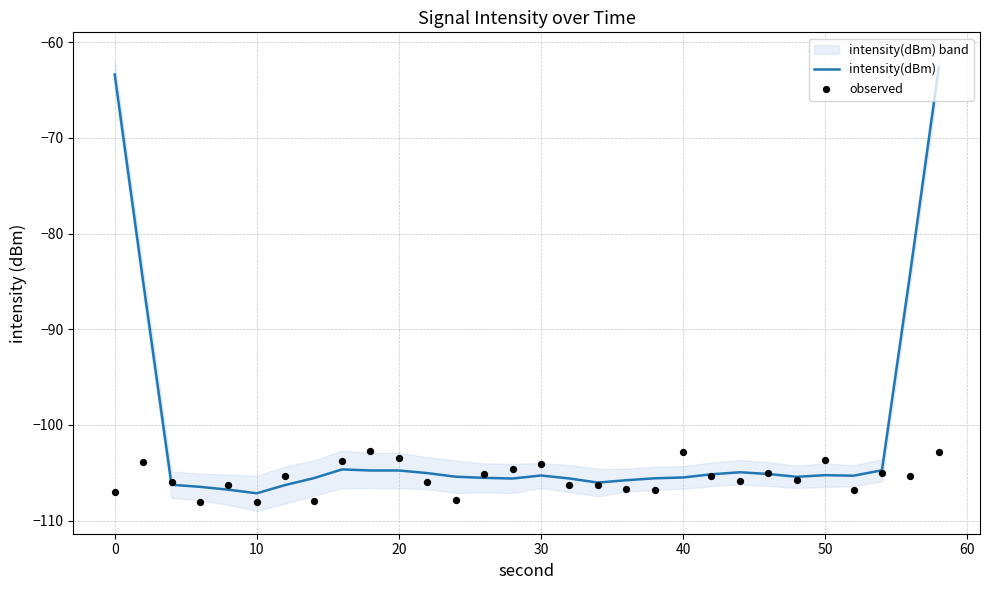

Which series reaches the minimum Y coordinate?

observed